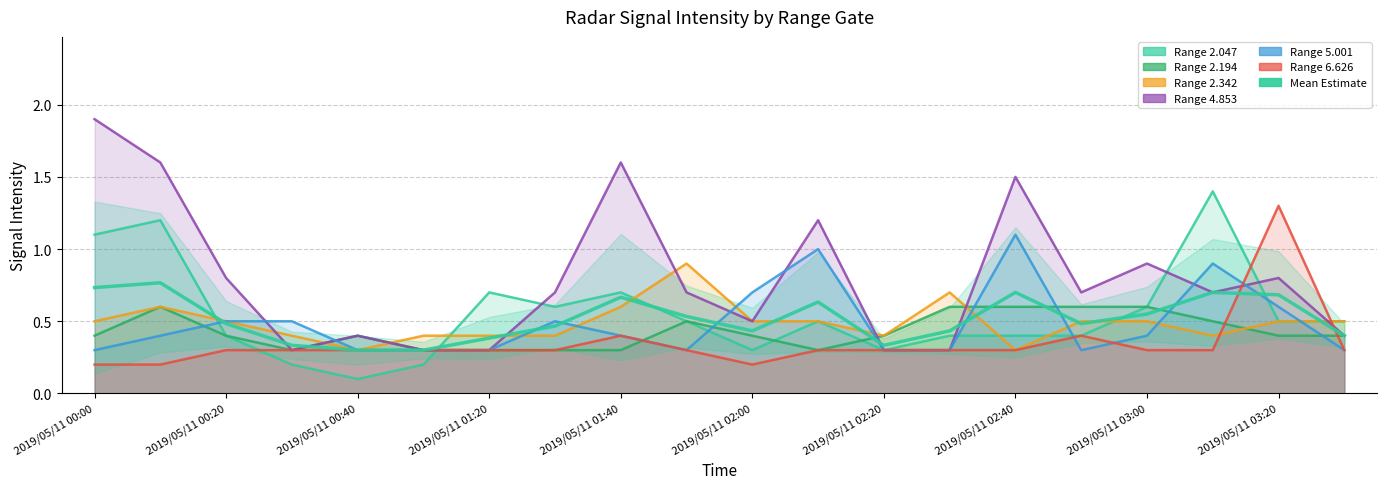

The value at 2019/05/11 02:40 is 0.7. True or false?

True